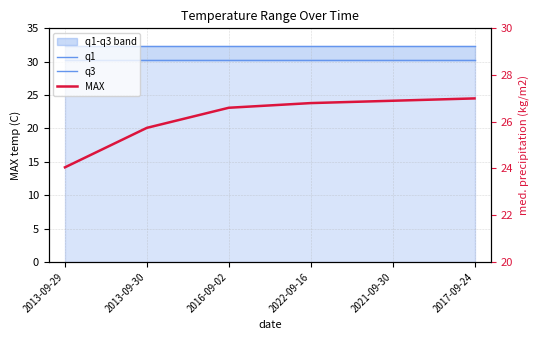

What is the label of the 6th point from the left?

2017-09-24